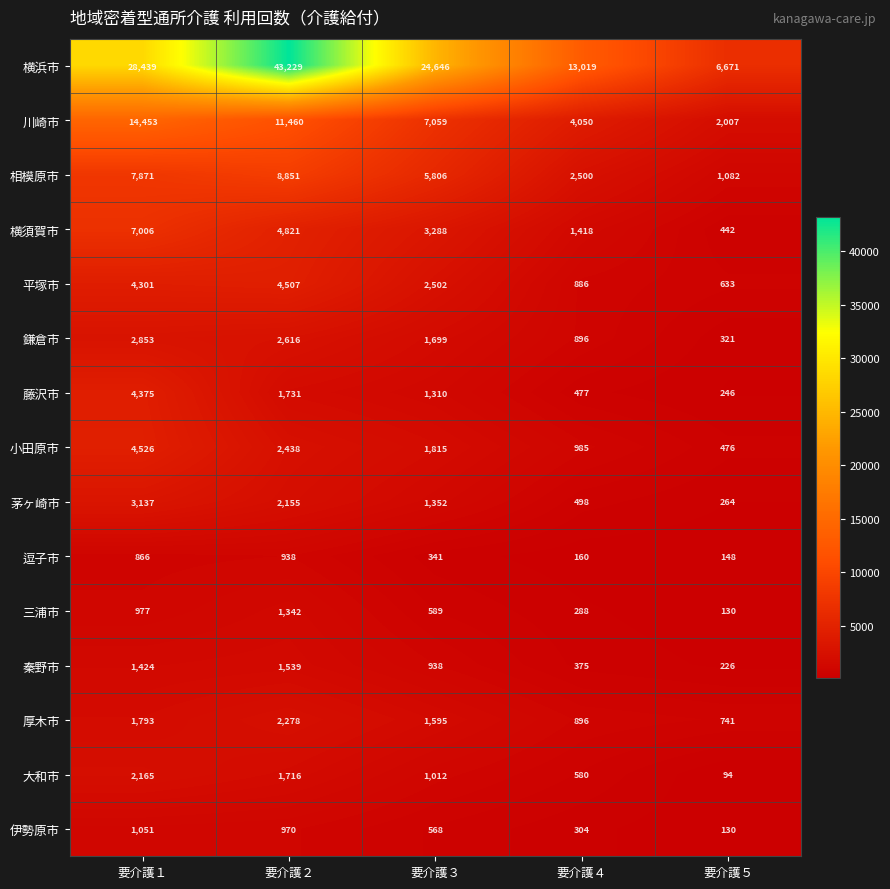

List the labels in order of 小田原市 value, largest first.

要介護１, 要介護２, 要介護３, 要介護４, 要介護５